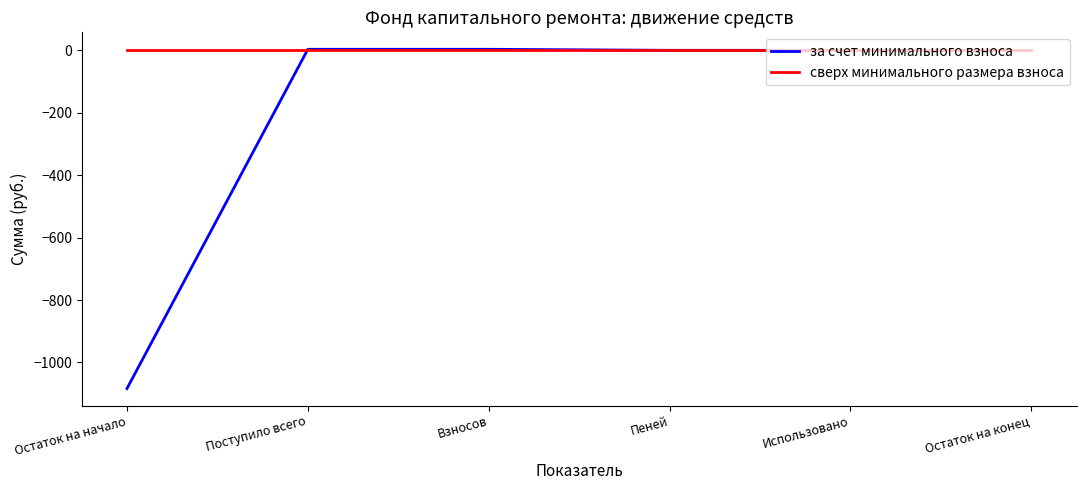

What position from the left is Взносов?

3